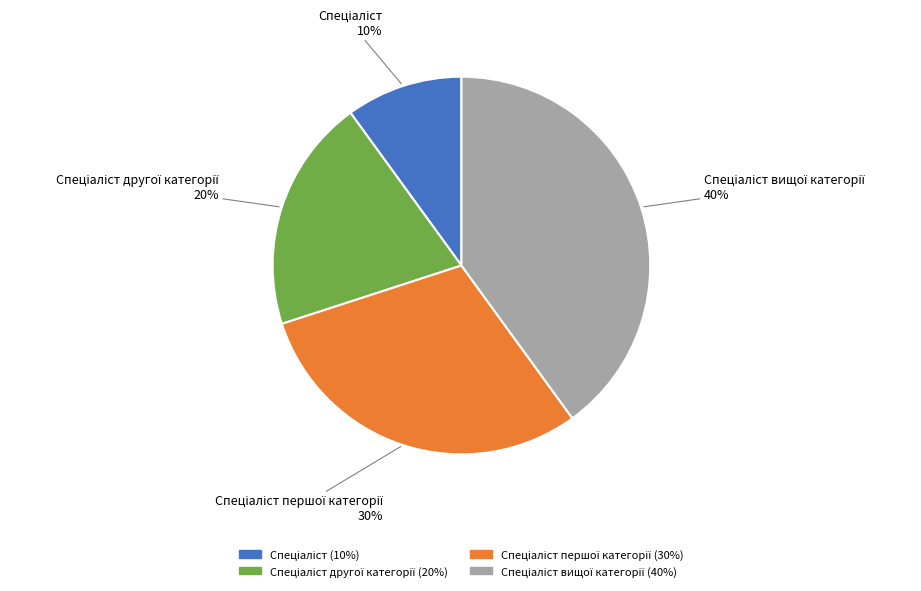

To the nearest percent, what is the difference between the largest and smallest slice percentages?

30%